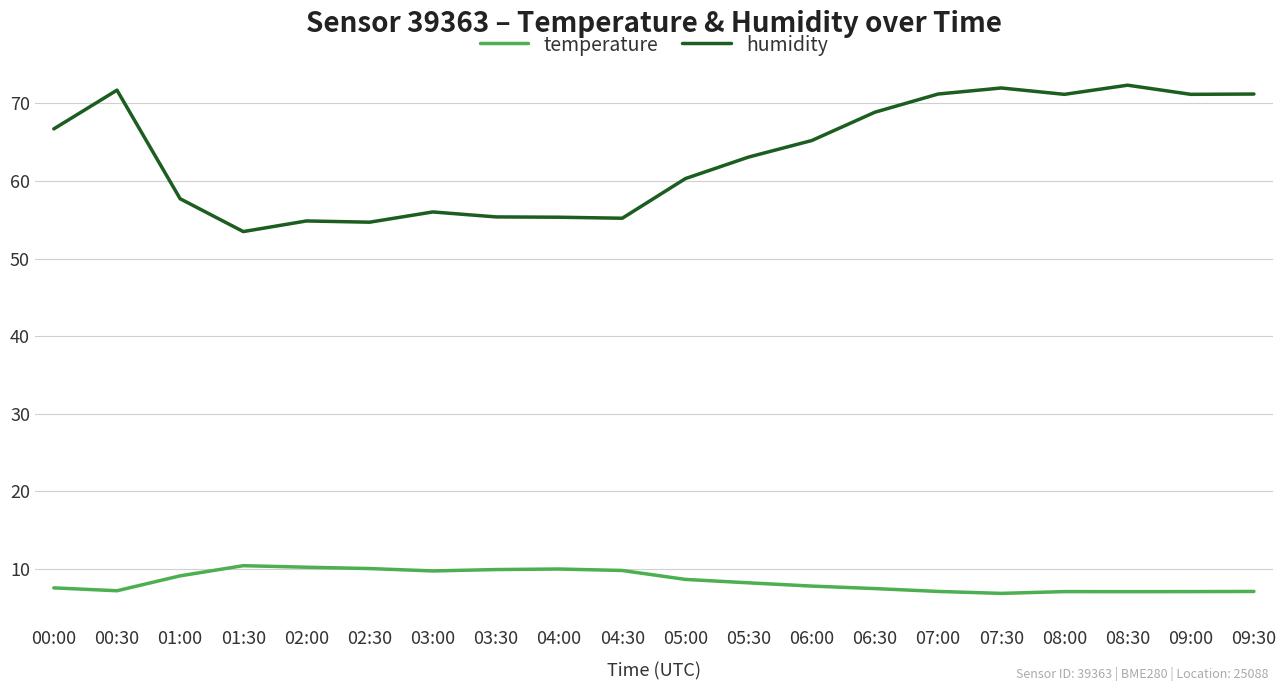

What is the difference between the temperature values at 04:00 and 08:00?

2.9